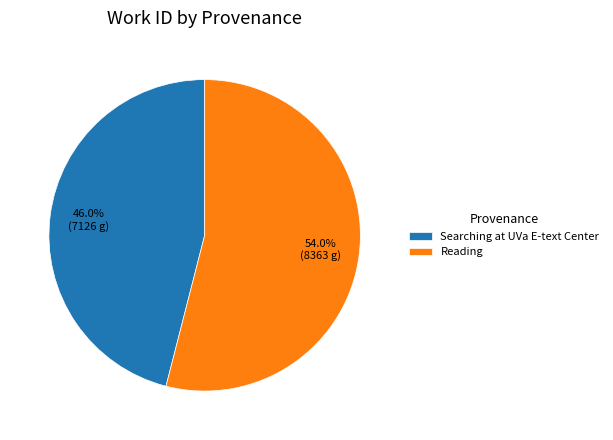

Is it true that Searching at UVa E-text Center is 61% of the pie?

False